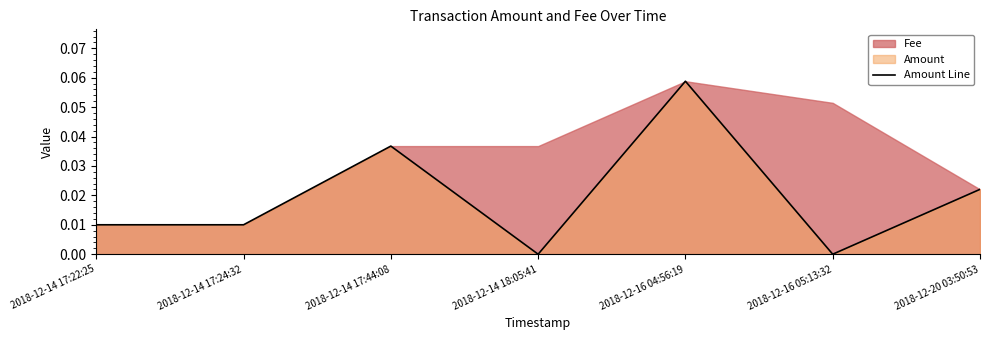

What is the maximum value shown in the chart?

0.1